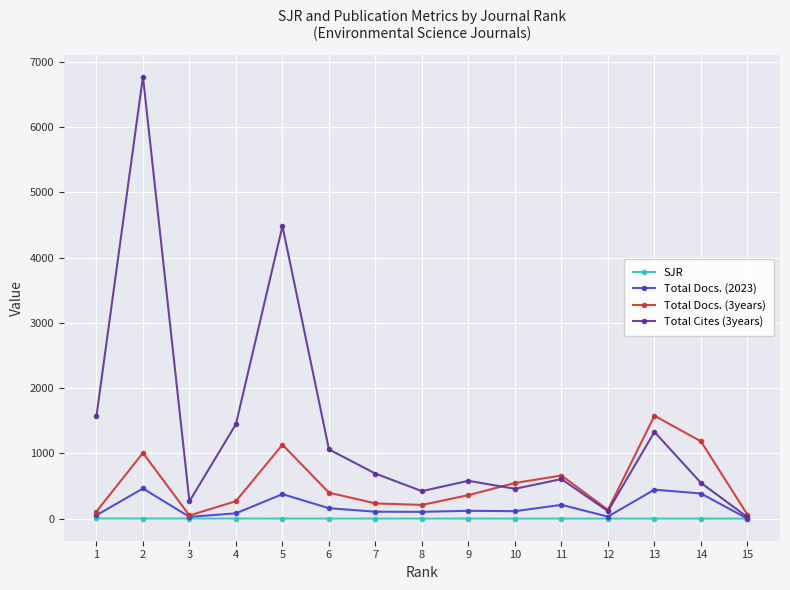

Which series has the widest spread of values?

Total Cites (3years)